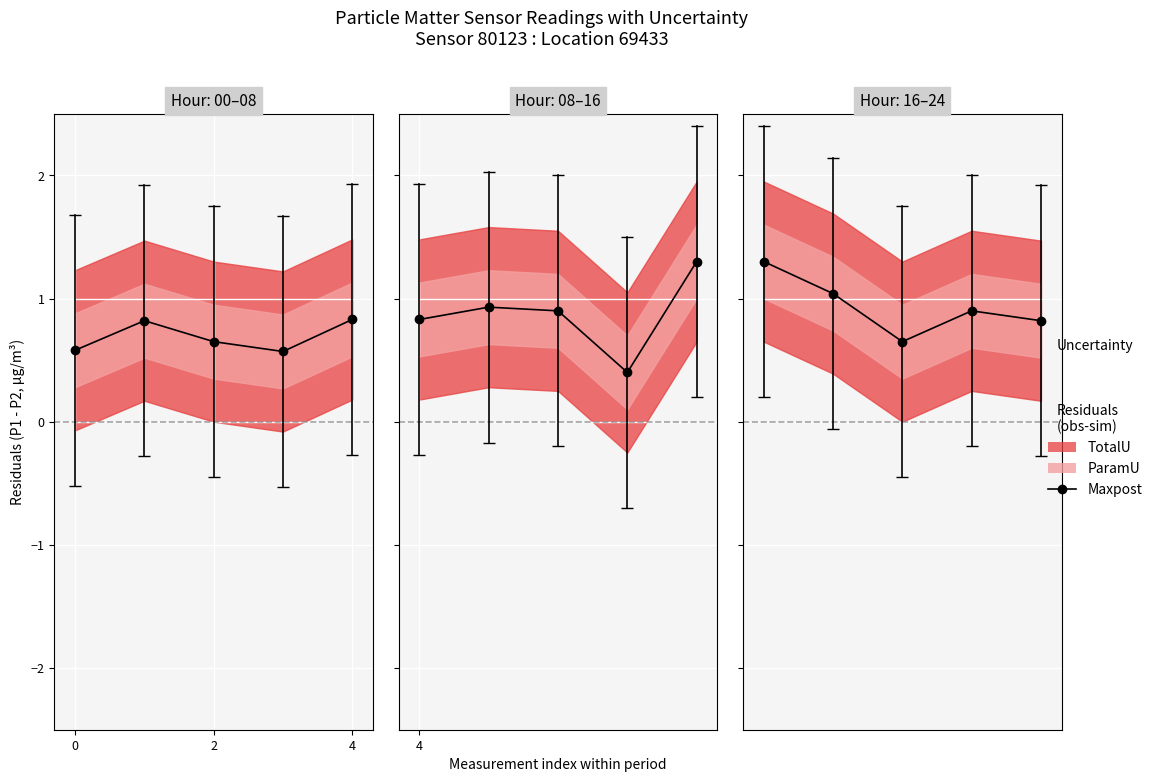

Is it true that the value at 0 is 0.8?

False